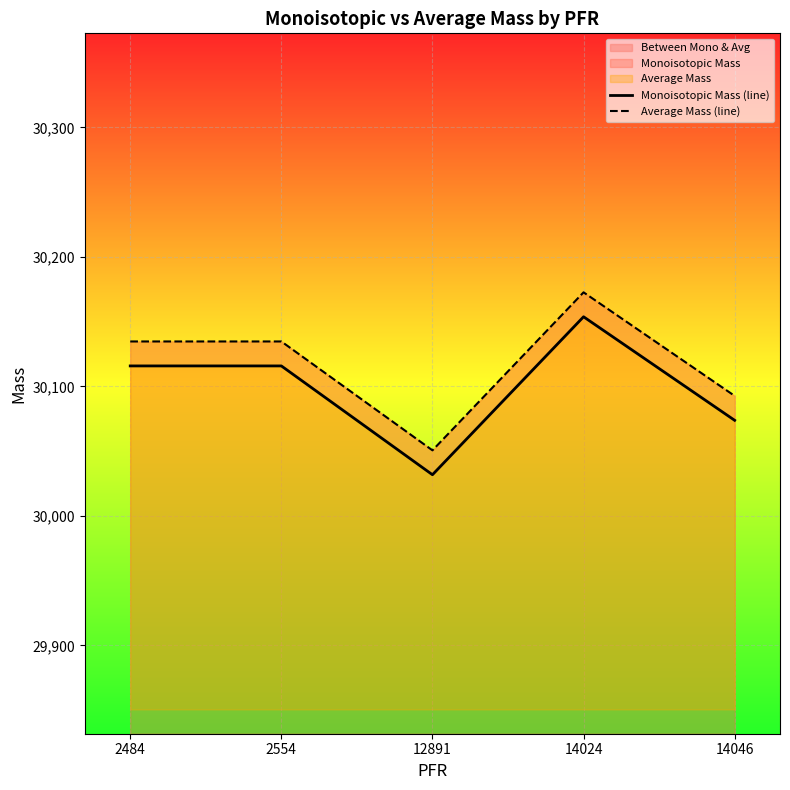

What is the minimum value shown in the chart?

30031.8